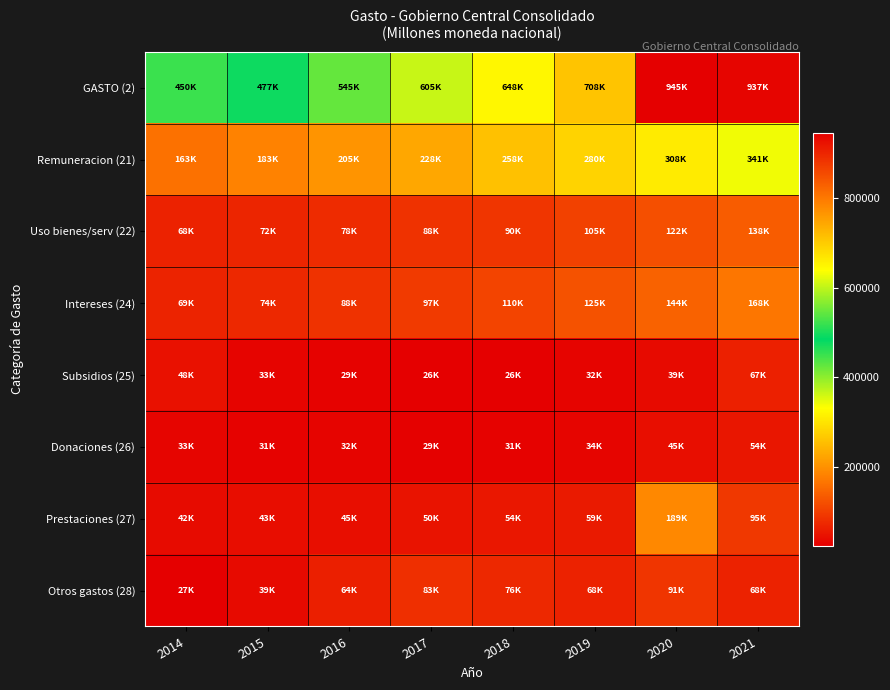

How many distinct data groups are displayed?

8